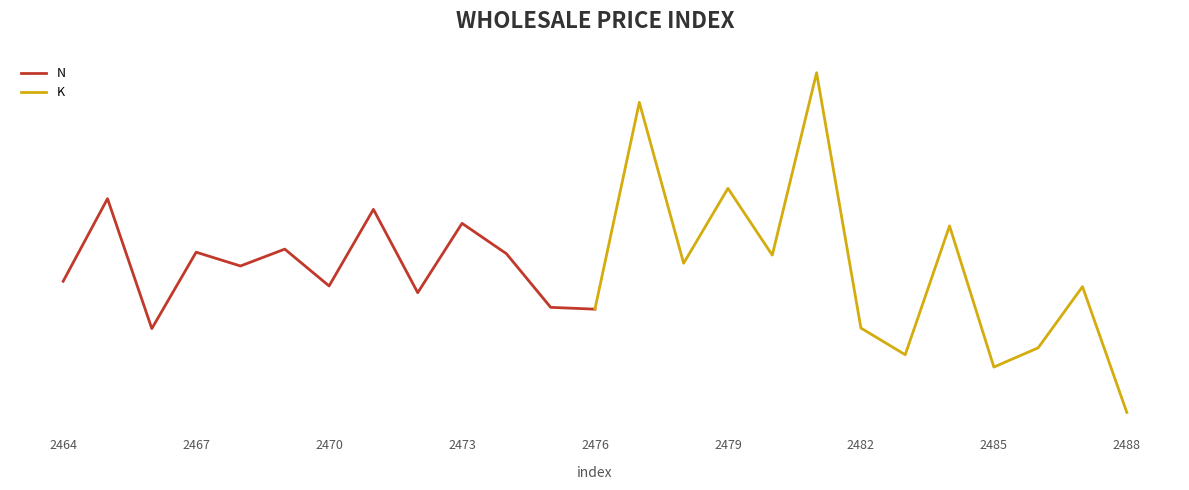

How many interior local peaks does the K series have?

5